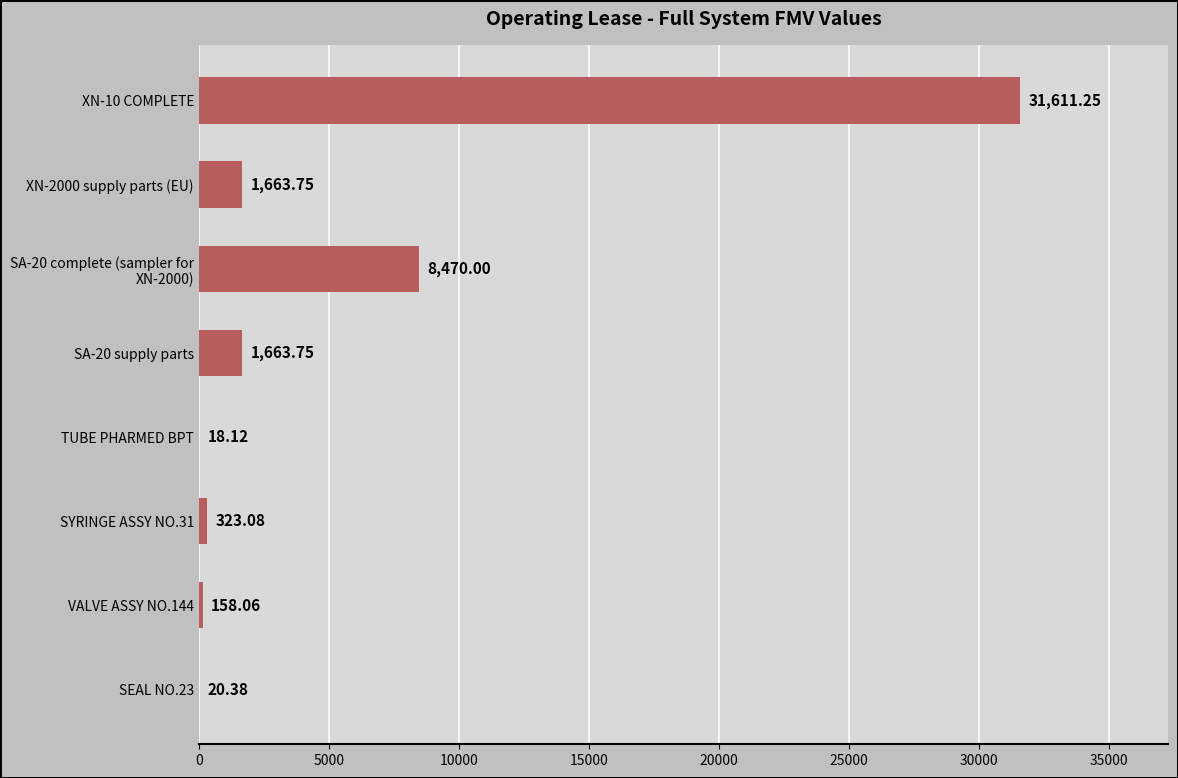

How many distinct data groups are displayed?

1